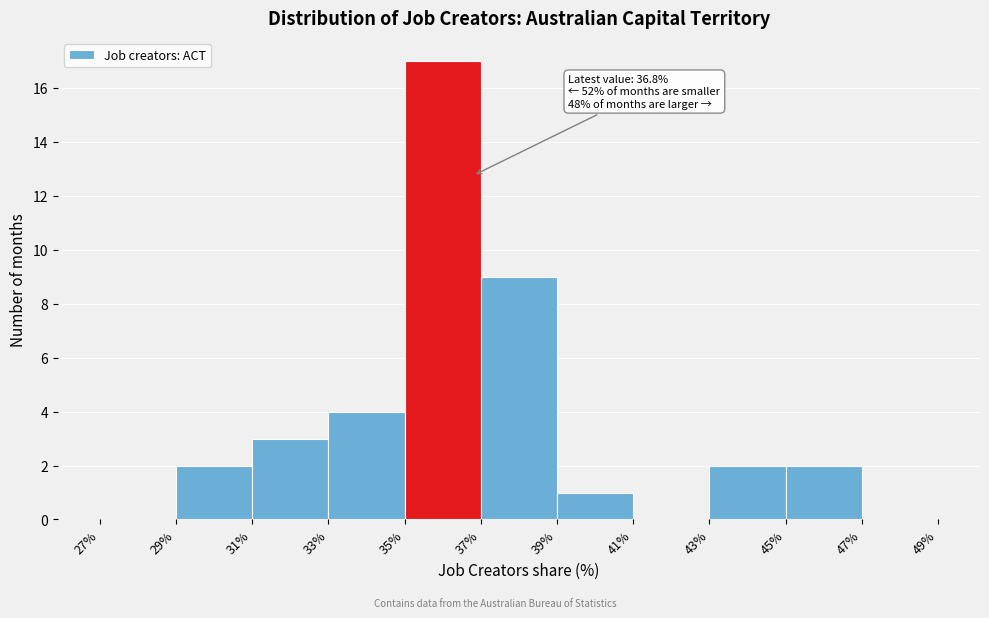

Over which range of the x-axis is the bar tallest?

35% to 37%